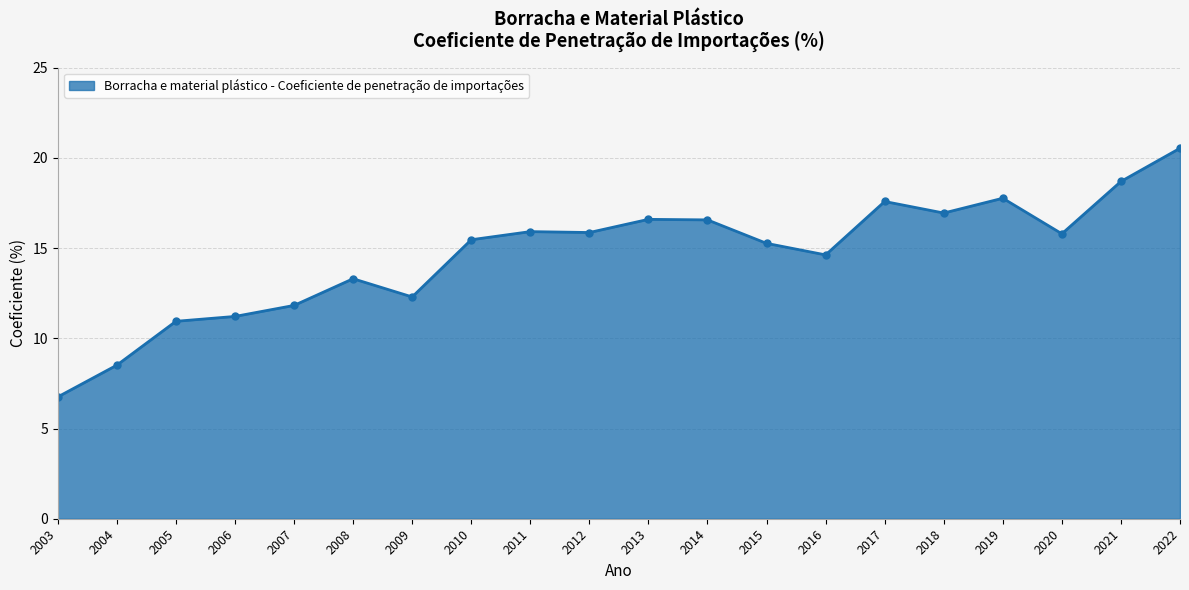

What is the value of the 3rd point from the left?

10.9